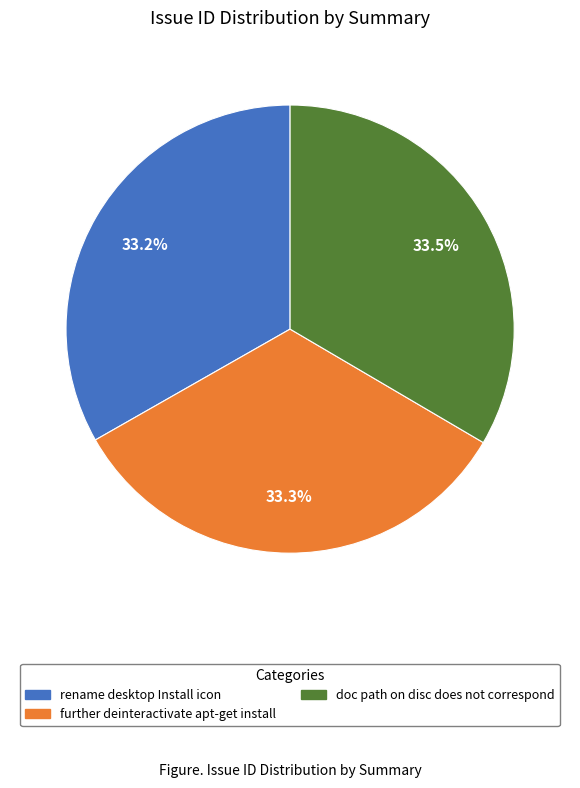

To the nearest percent, what portion does rename desktop Install icon represent?

33%